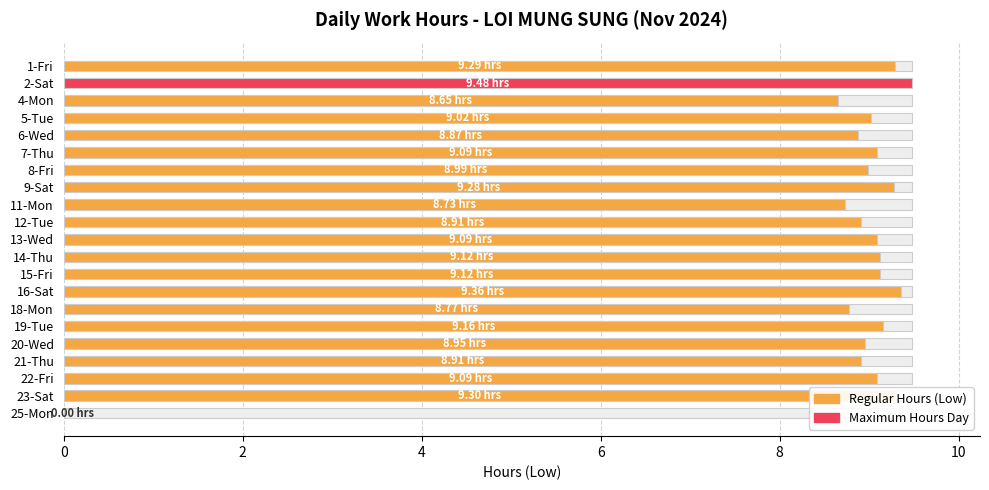

What is the maximum value shown in the chart?

9.5